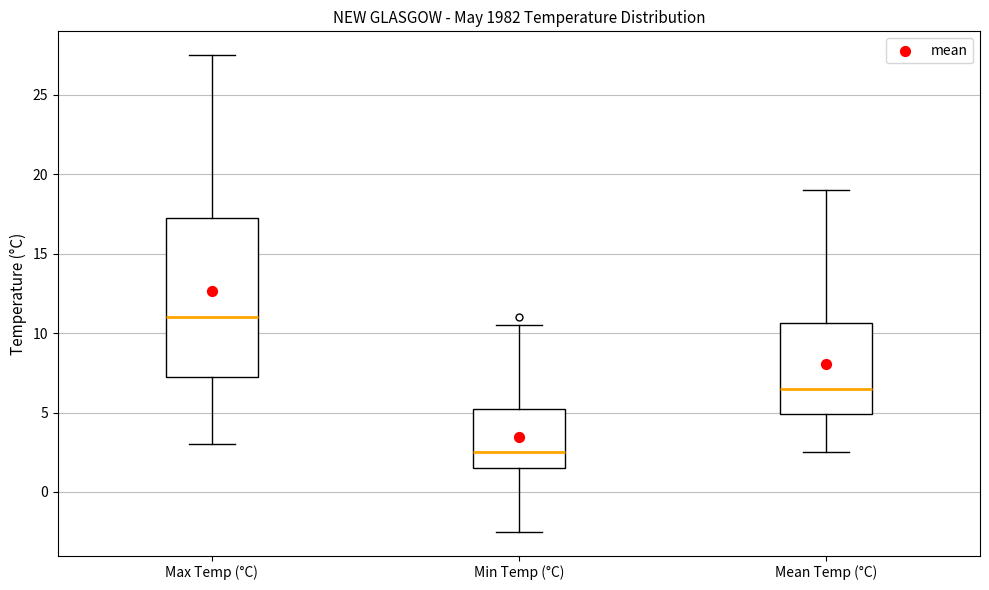

Reading left to right, transcribe this box plot: for each box, give where its median line is, the range the box spans, and where its two whiskers end, as read against the y-axis. The values are not printed on the chart, so give them approximately, as read against the axis.

Max Temp (°C): median 11.0, box 7.5 to 17.5, whiskers 3.0 to 27.5
Min Temp (°C): median 2.5, box 1.5 to 5.5, whiskers -2.5 to 10.5
Mean Temp (°C): median 6.5, box 5.0 to 10.5, whiskers 2.5 to 19.0